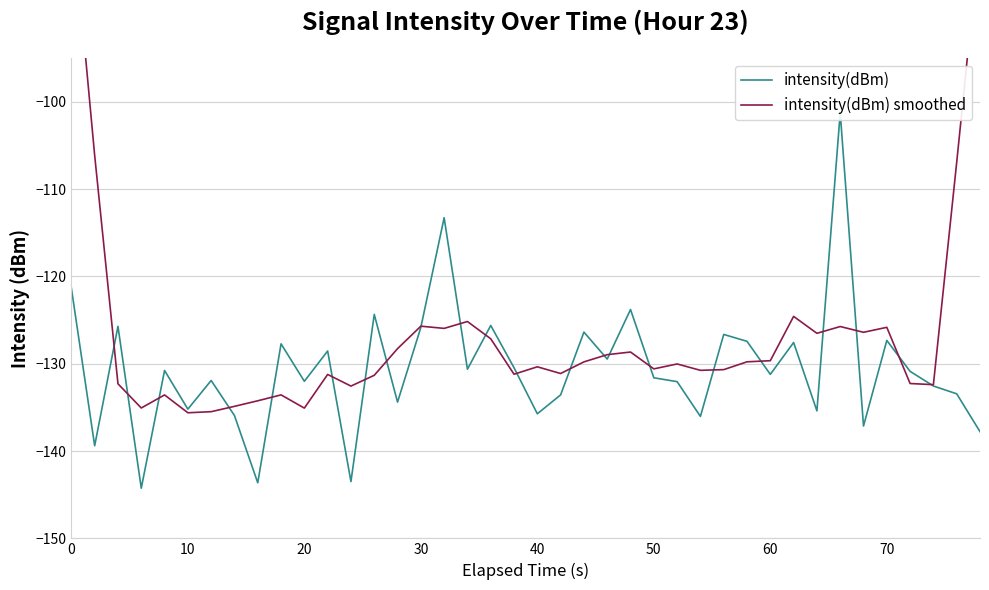

The value of intensity(dBm) at 14 is -42.8. True or false?

False